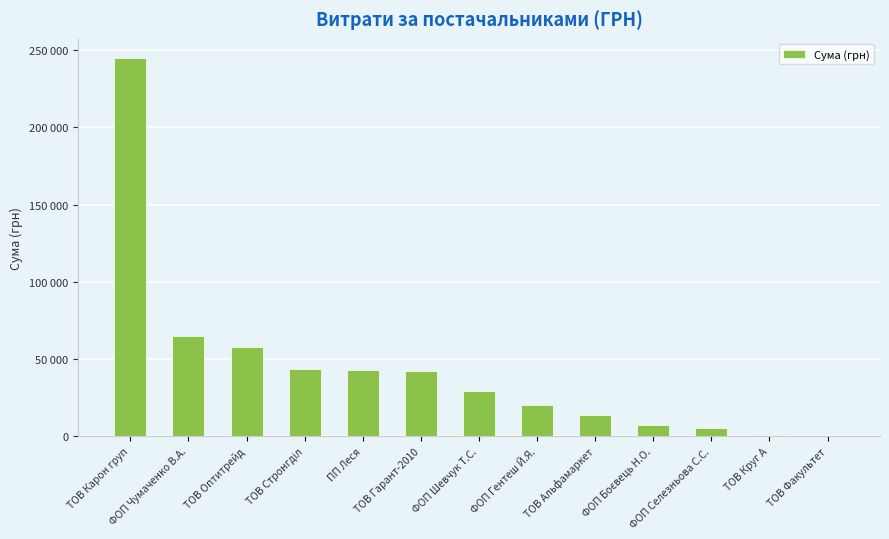

How many values exceed 29117?

6